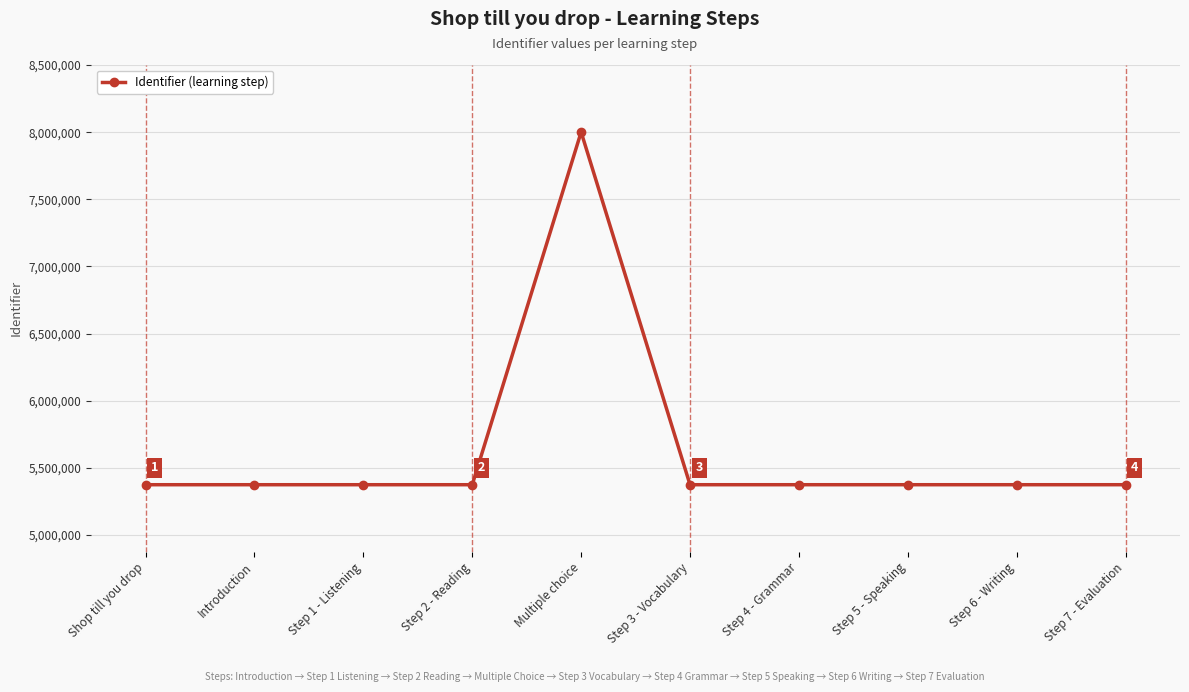

What is the sum of the values at Step 1 - Listening and Step 3 - Vocabulary?

10749551